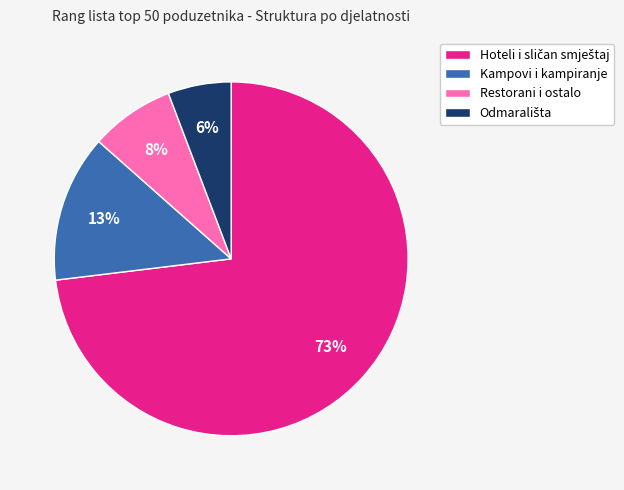

What is the ratio of the value at Restorani i ostalo to the value at Kampovi i kampiranje?

0.6